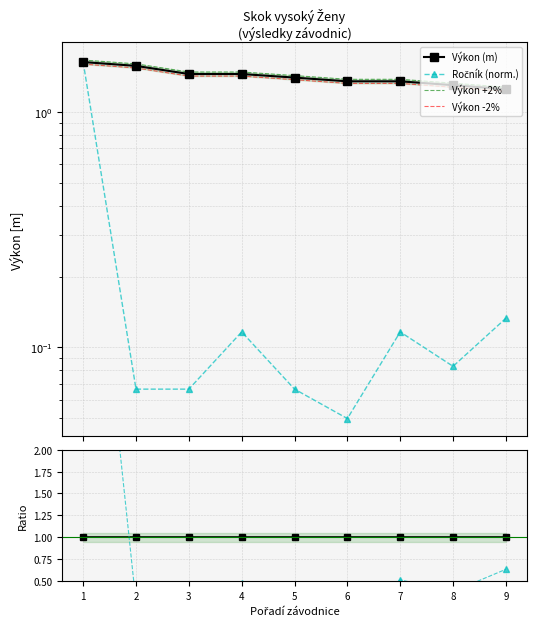

Reading left to right, list all the values displayed in this chart.

Výkon (m): 1=1.6	2=1.6	3=1.4	4=1.4	5=1.4	6=1.4	7=1.4	8=1.3	9=1.2
Ročník (norm.): 1=1.6	2=0.1	3=0.1	4=0.1	5=0.1	6=0.0	7=0.1	8=0.1	9=0.1
Výkon +2%: 1=1.7	2=1.6	3=1.5	4=1.5	5=1.4	6=1.4	7=1.4	8=1.3	9=1.3
Výkon -2%: 1=1.6	2=1.5	3=1.4	4=1.4	5=1.4	6=1.3	7=1.3	8=1.3	9=1.2
Výkon: 1=1.0	2=1.0	3=1.0	4=1.0	5=1.0	6=1.0	7=1.0	8=1.0	9=1.0
Ročník ratio: 1=6.0	2=0.3	3=0.3	4=0.5	5=0.3	6=0.2	7=0.5	8=0.4	9=0.6